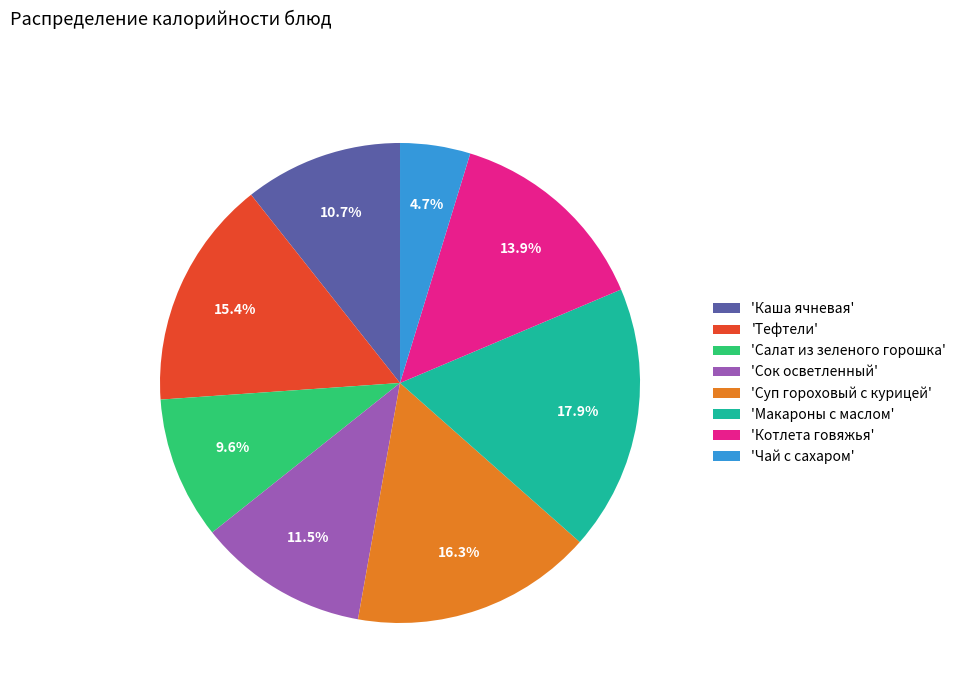

What is the smallest slice in the pie chart?

'Чай с сахаром'